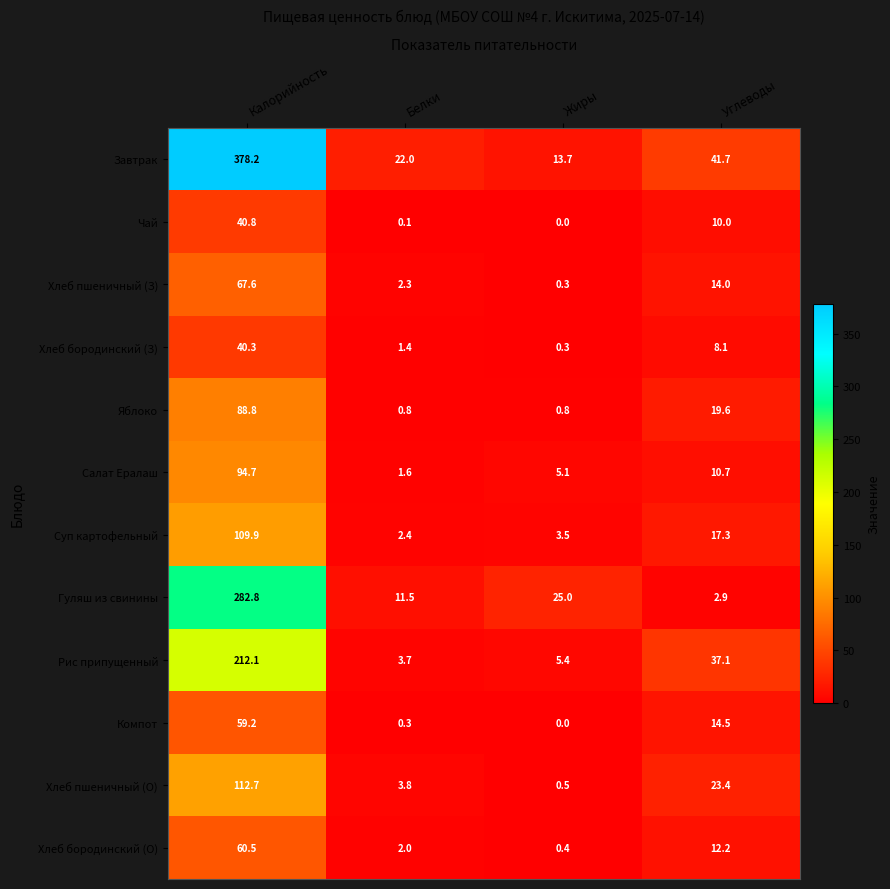

Rank the series by their maximum value, from highest to lowest.

Завтрак, Гуляш из свинины, Рис припущенный, Хлеб пшеничный (О), Суп картофельный, Салат Ералаш, Яблоко, Хлеб пшеничный (З), Хлеб бородинский (О), Компот, Чай, Хлеб бородинский (З)